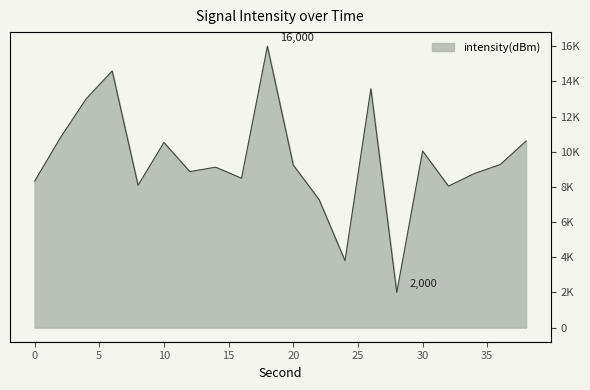

What is the minimum value shown in the chart?

2000.0